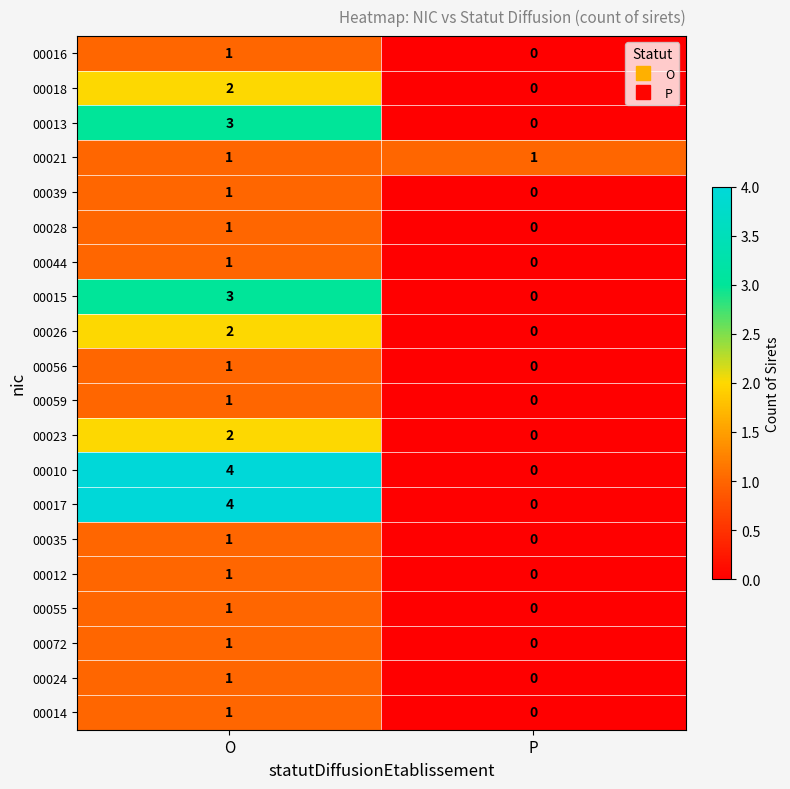

At which category is the sum across all series the highest?

O